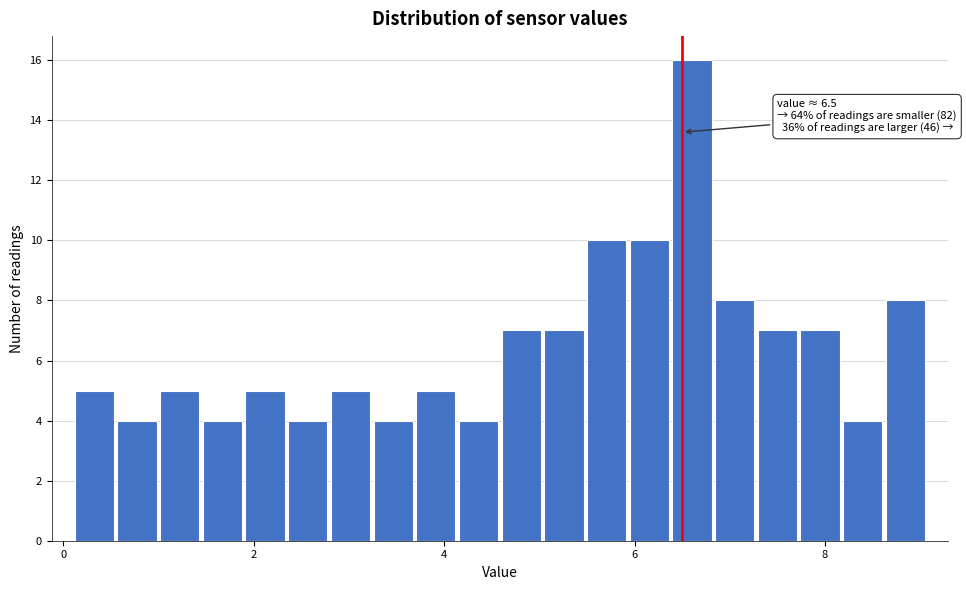

Around what value on the x-axis is the tallest bar? Give the approximate position of its centre, as read against the axis.

6.6